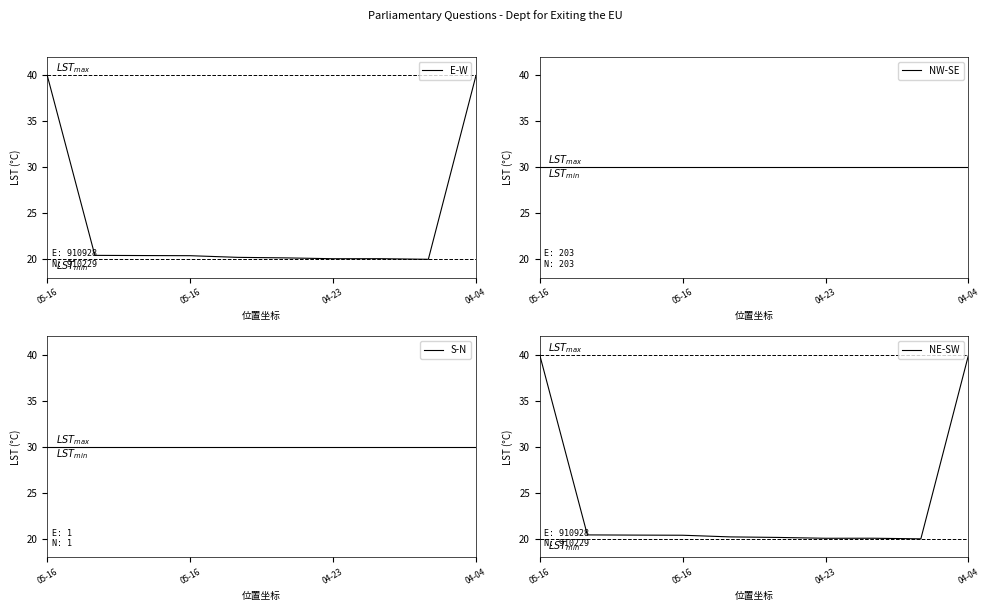

How many distinct data groups are displayed?

4